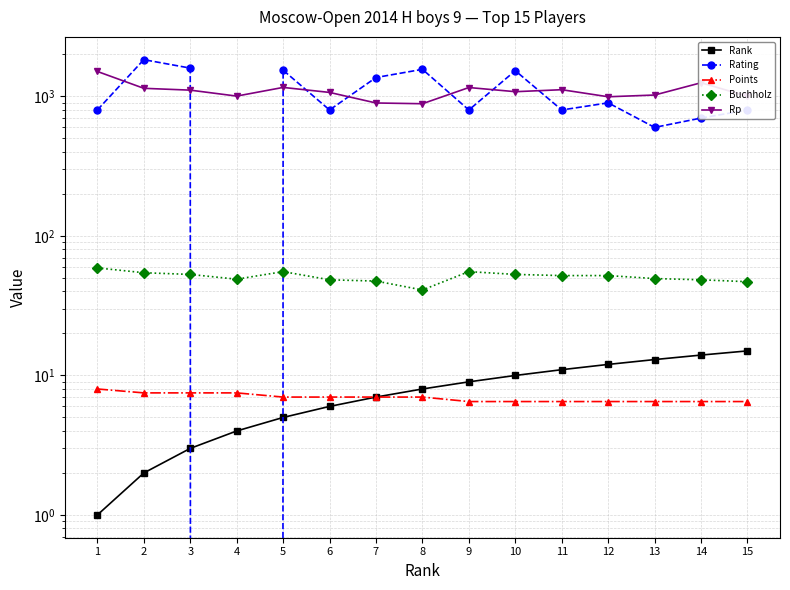

Which series has the largest total across all categories?

Rp